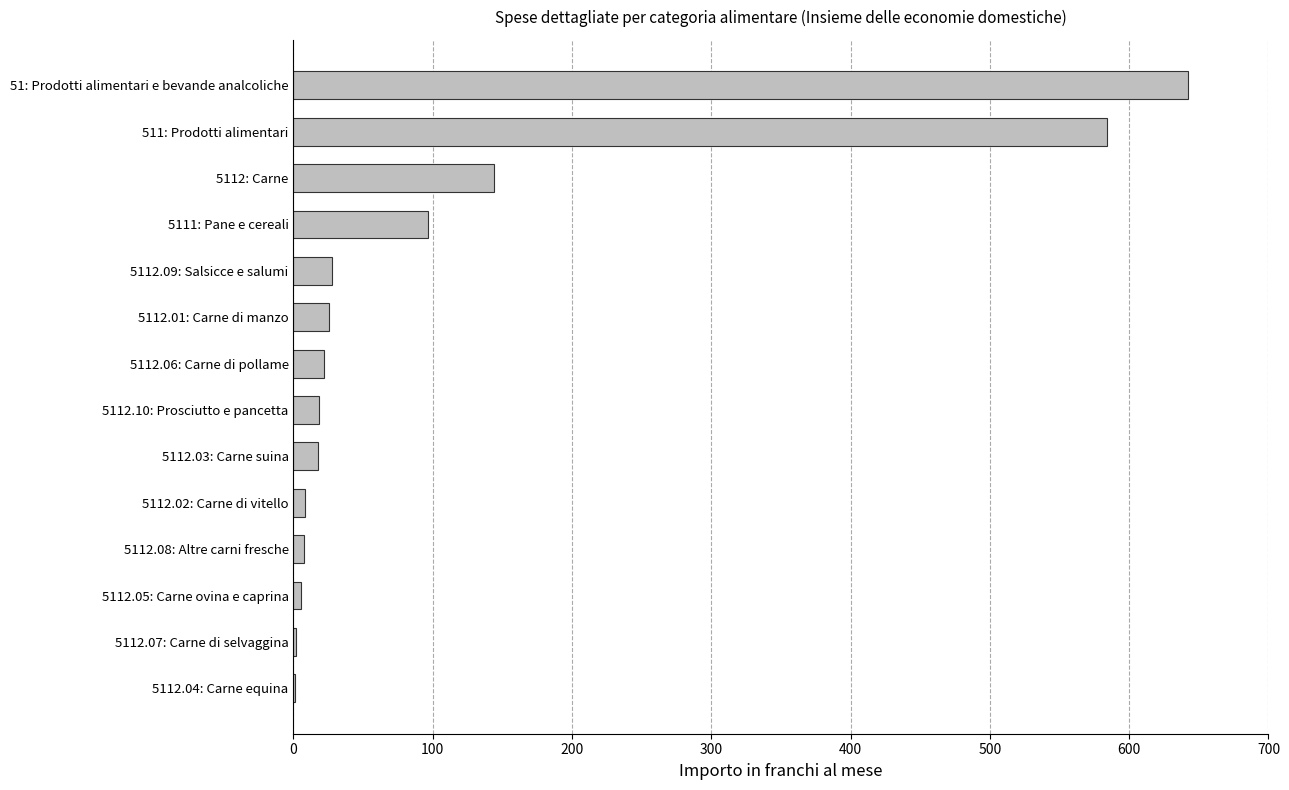

Approximately how many times larger is the value at 511: Prodotti alimentari compared to 5112.03: Carne suina?

33.5